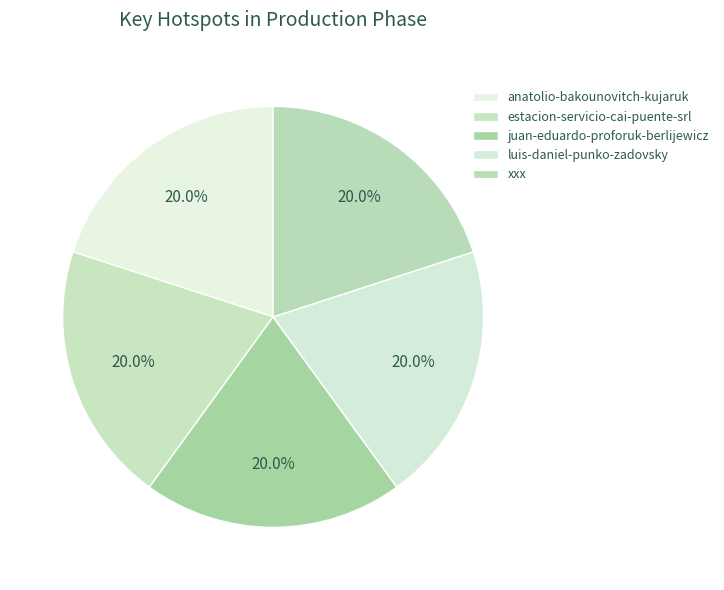

How many segments does this pie chart have?

5